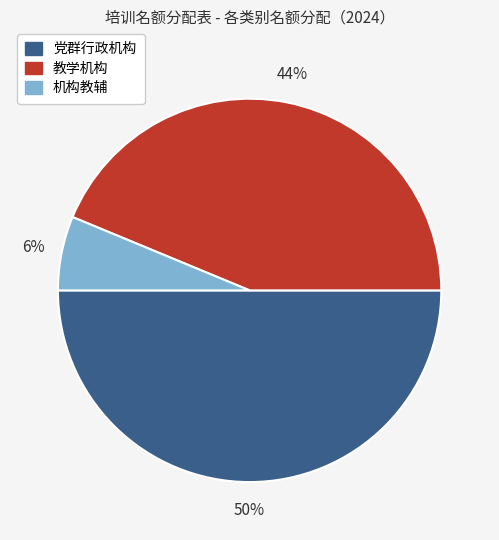

Rank the categories by value from lowest to highest.

机构教辅, 教学机构, 党群行政机构